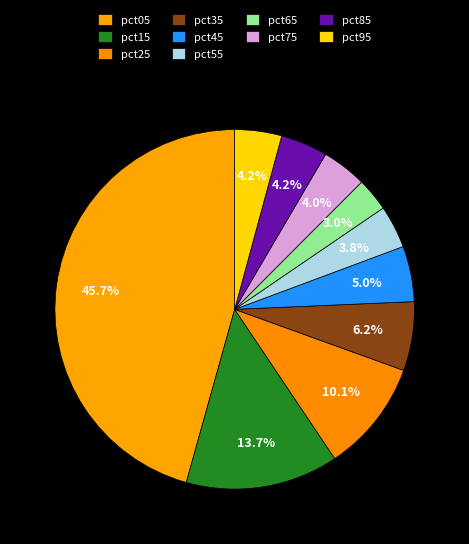

Count the number of slices in the pie.

10